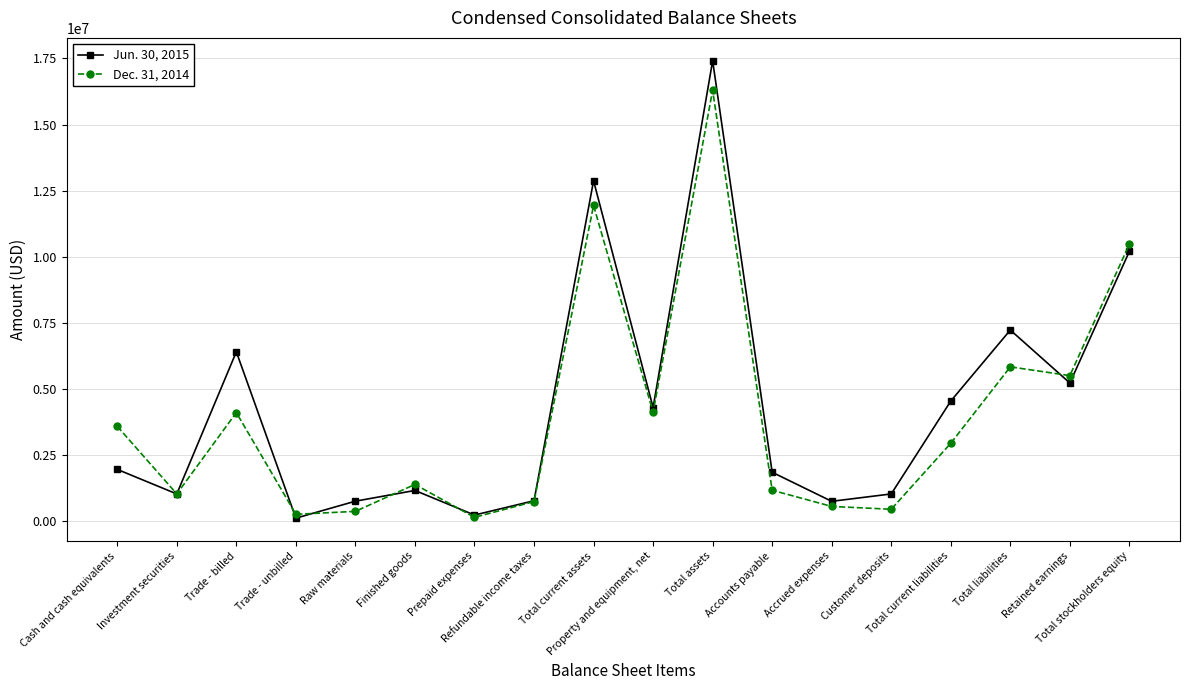

How many values in the Jun. 30, 2015 series are below 1941740?

9